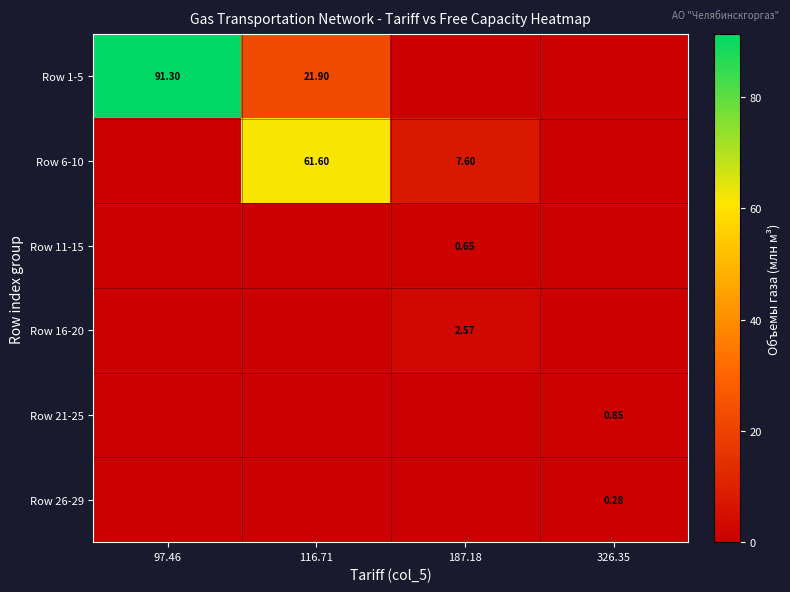

Which category has the lowest value across all series?

187.18